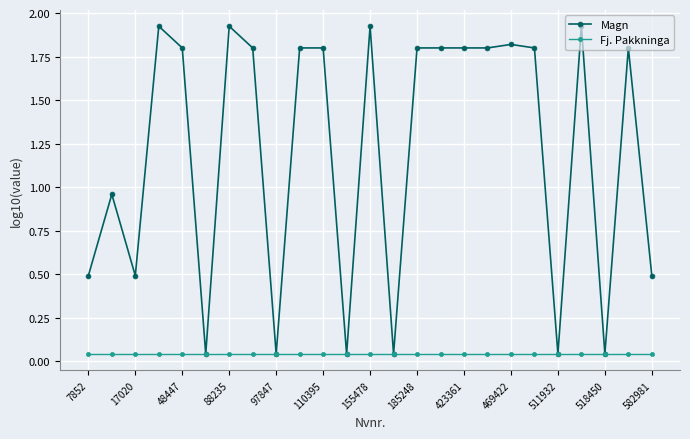

Which series has the largest range (max minus min)?

Magn